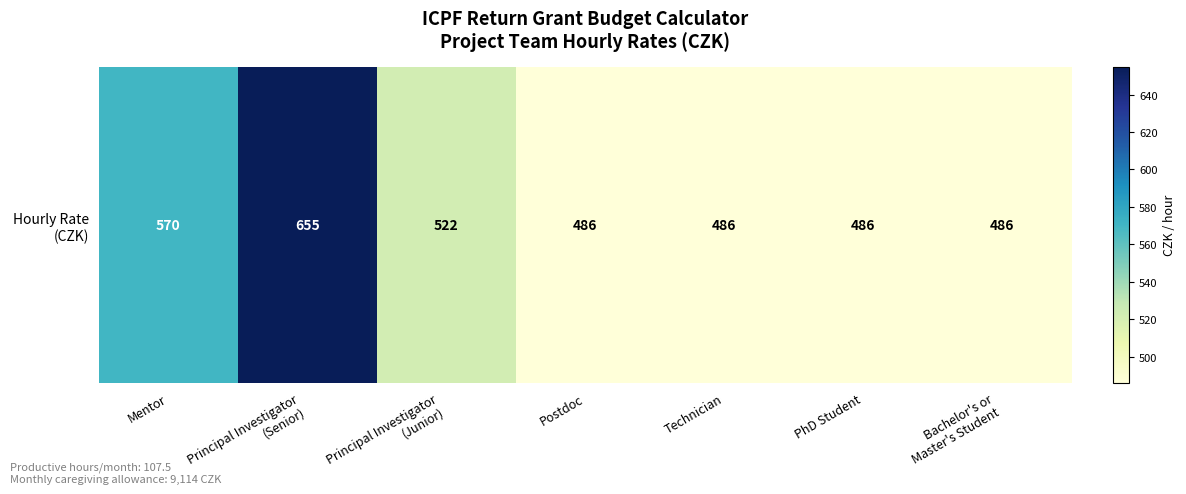

True or false: the data shows 522 at Principal Investigator
(Junior).

True